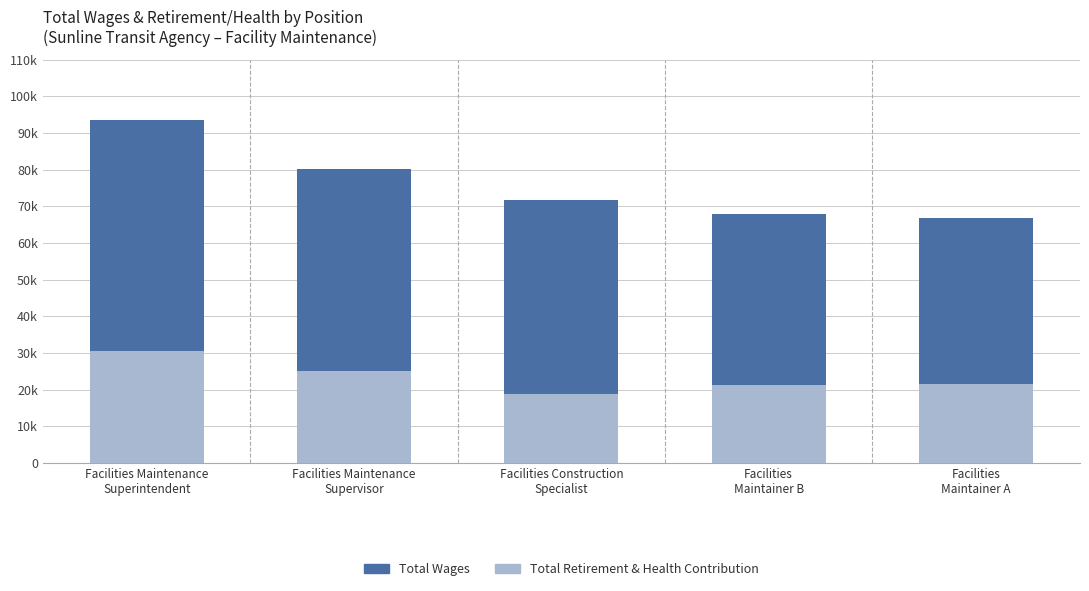

Are the bars grouped side by side (vs. stacked)?

No